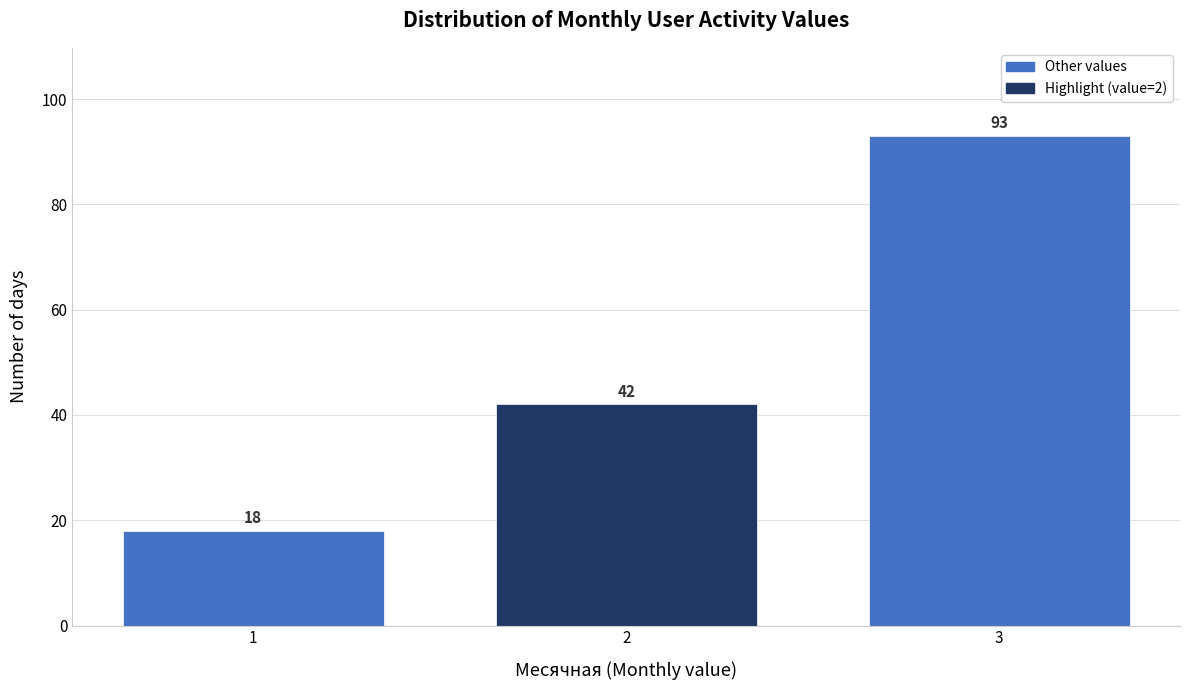

Reading right to left, what are all the values shown in this chart?

3=93	2=42	1=18